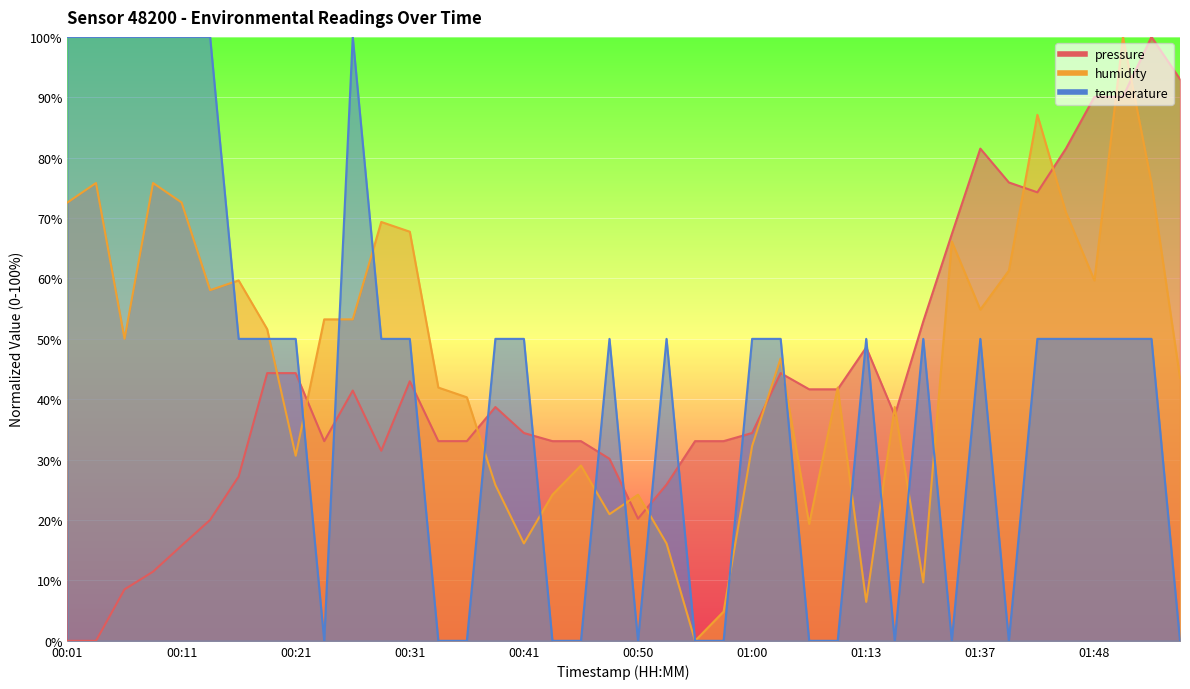

At which category does humidity reach its first local peak?

00:04